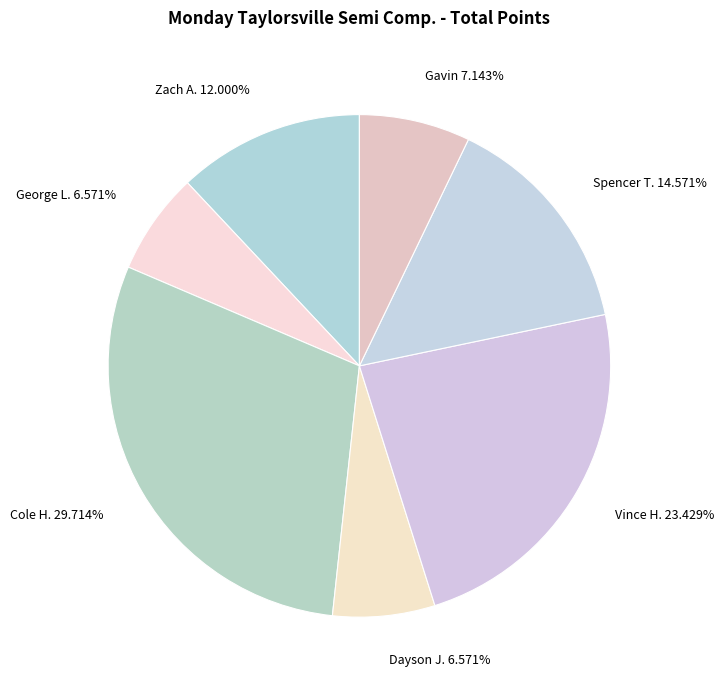

Approximately how many times larger is the value at George L. compared to Vince H.?

0.3